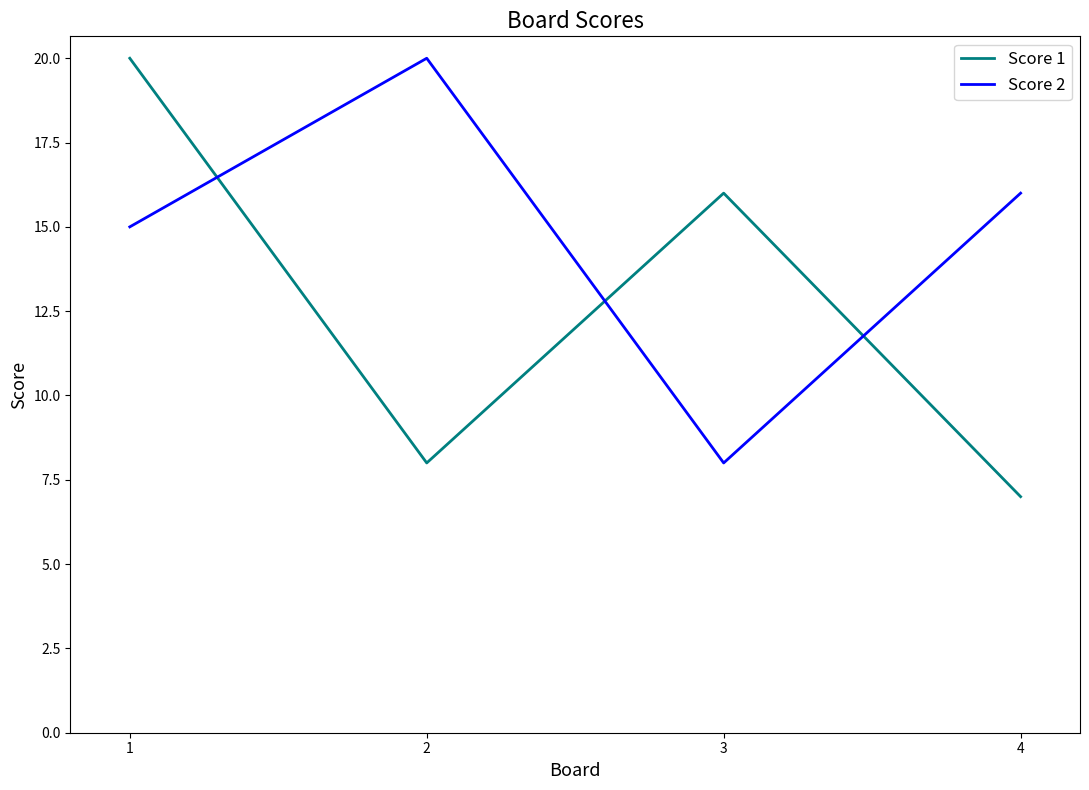

At which category does Score 1 reach its first local peak?

3